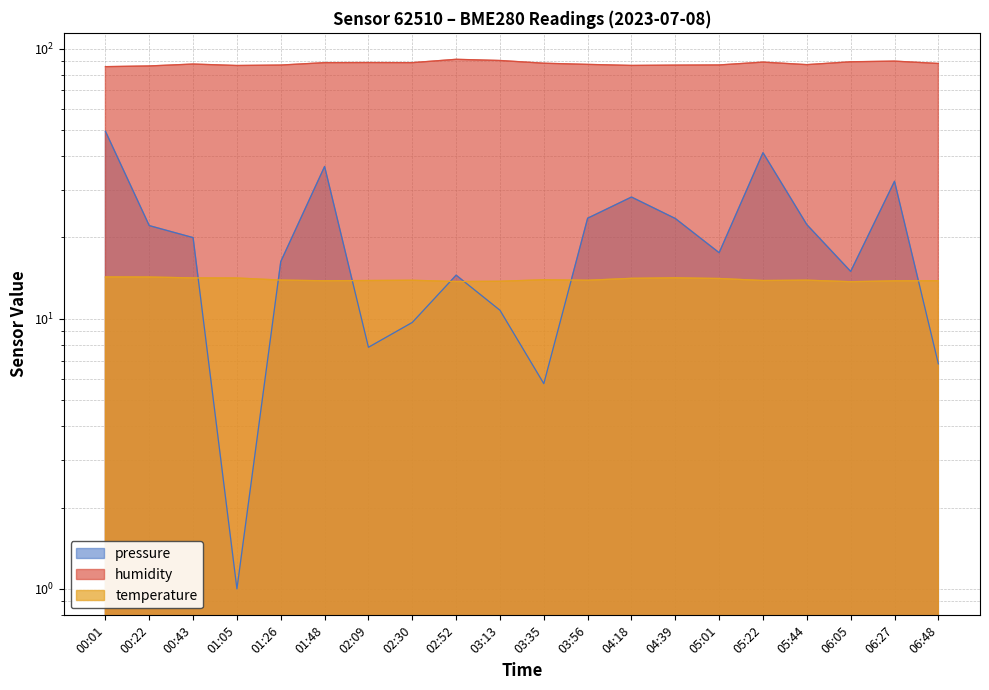

True or false: pressure and temperature intersect in this chart.

True